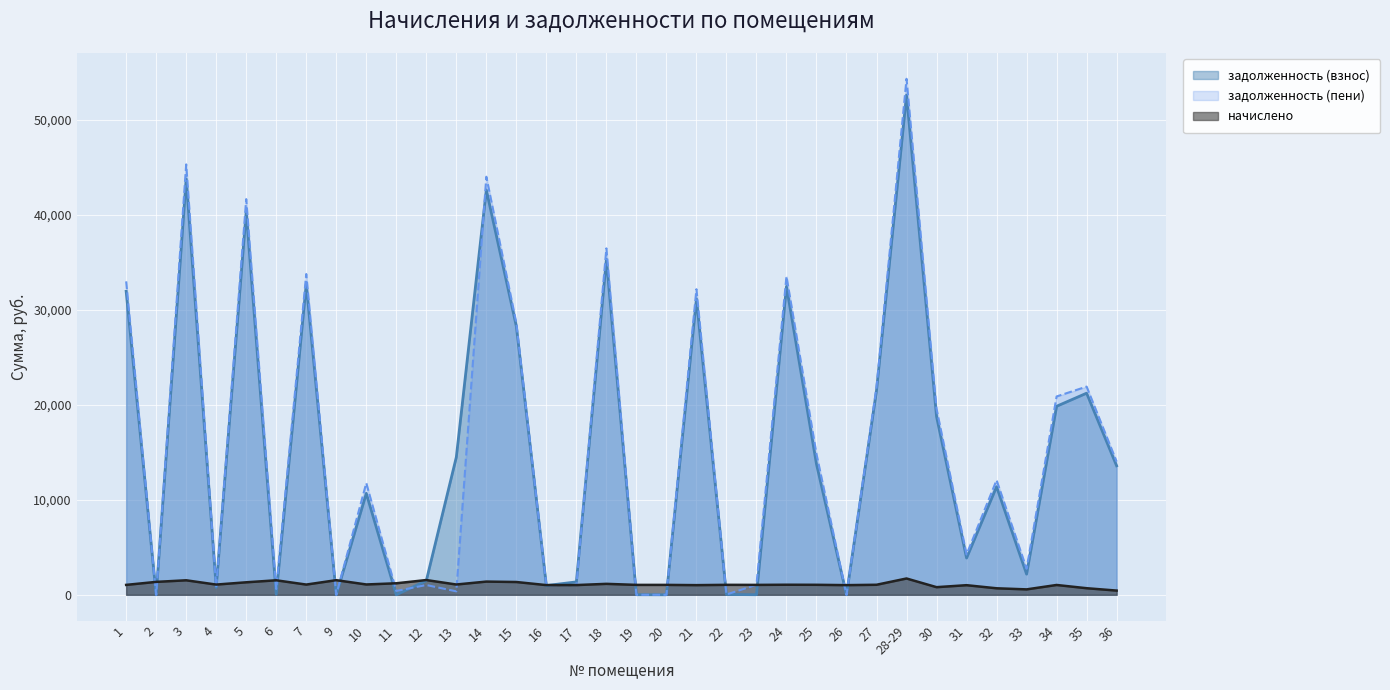

How many lines are shown in the chart?

3